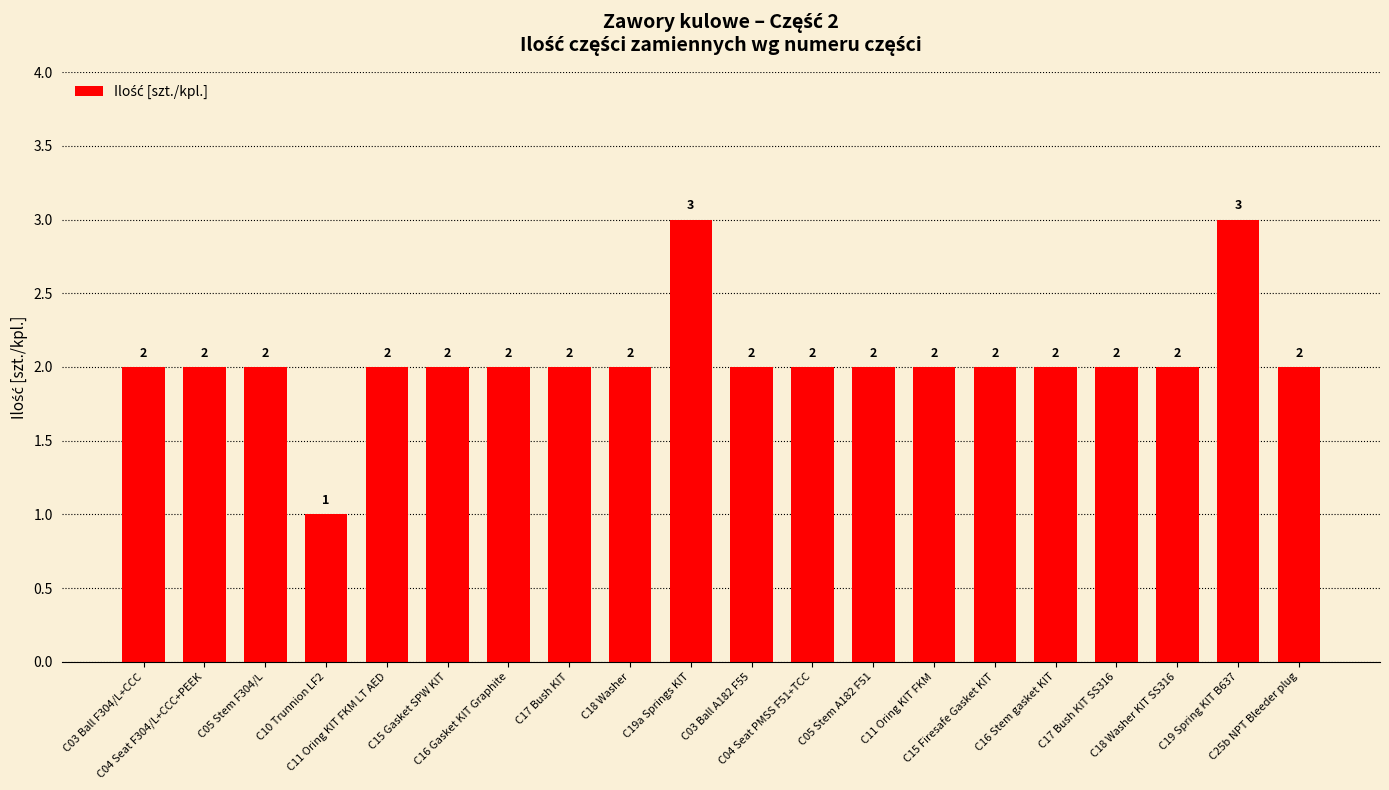

True or false: the data shows 2 at C16 Gasket KIT Graphite.

True